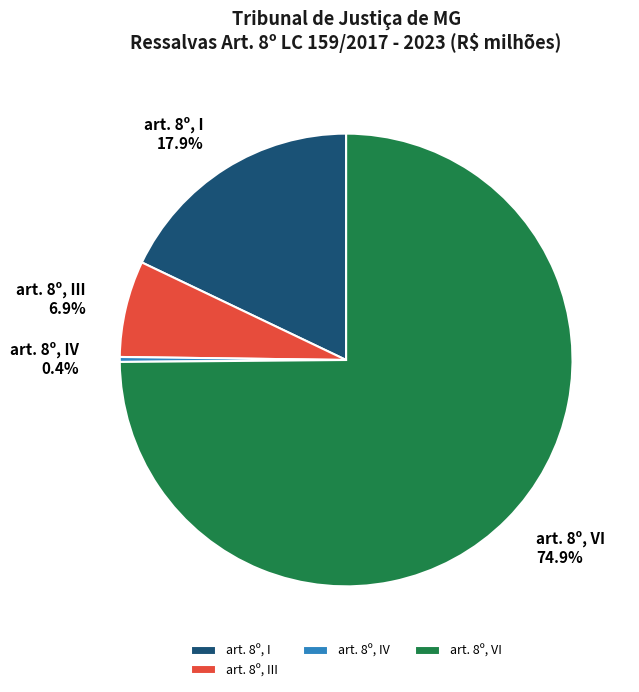

Rank the categories by value from lowest to highest.

art. 8º, IV, art. 8º, III, art. 8º, I, art. 8º, VI